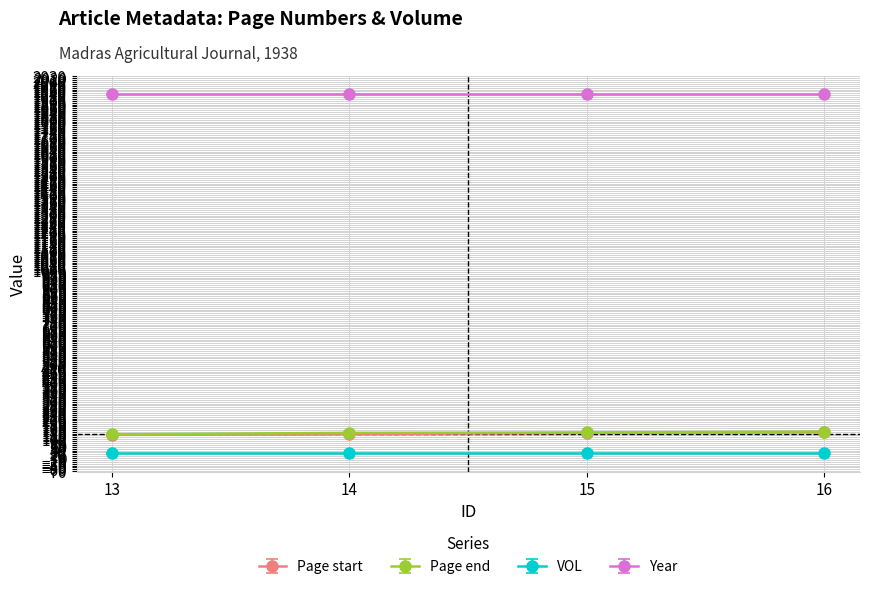

True or false: Page end and Page start cross at least once.

False